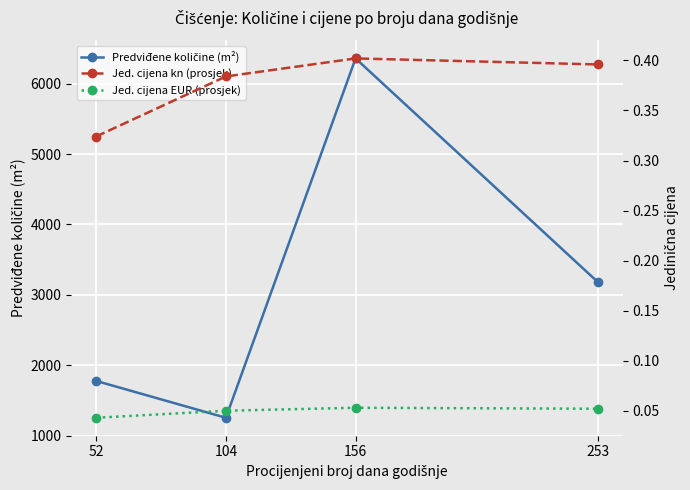

Which series has the largest total across all categories?

Predviđene količine (m²)